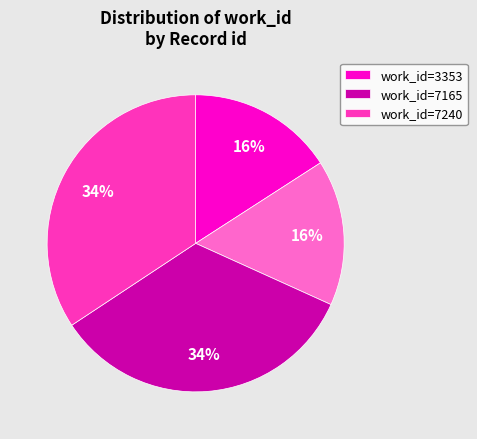

To the nearest percent, what is the difference between the largest and smallest slice percentages?

18%